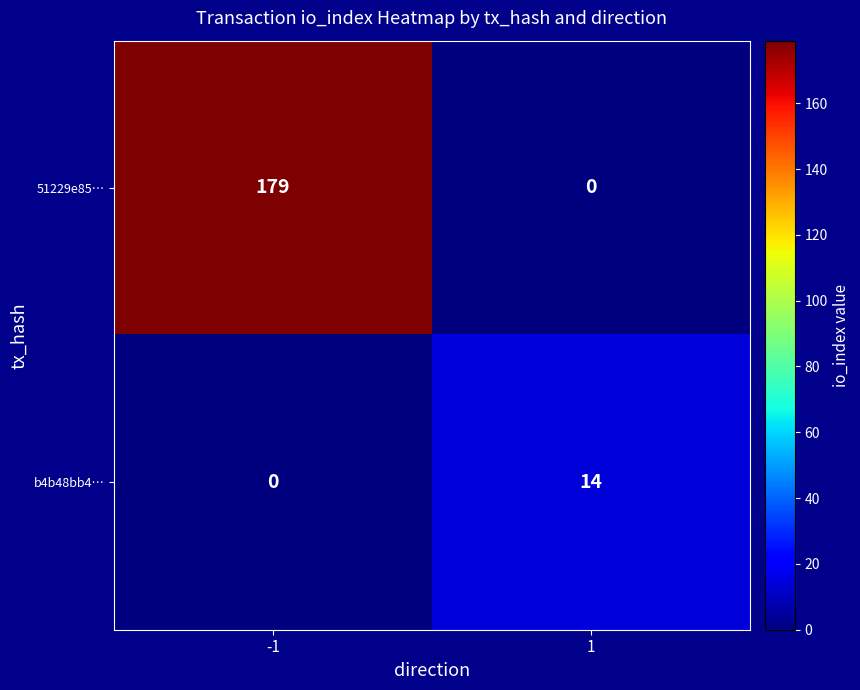

Reading left to right, what are all the values shown in this chart?

51229e85…: -1=179	1=0
b4b48bb4…: -1=0	1=14